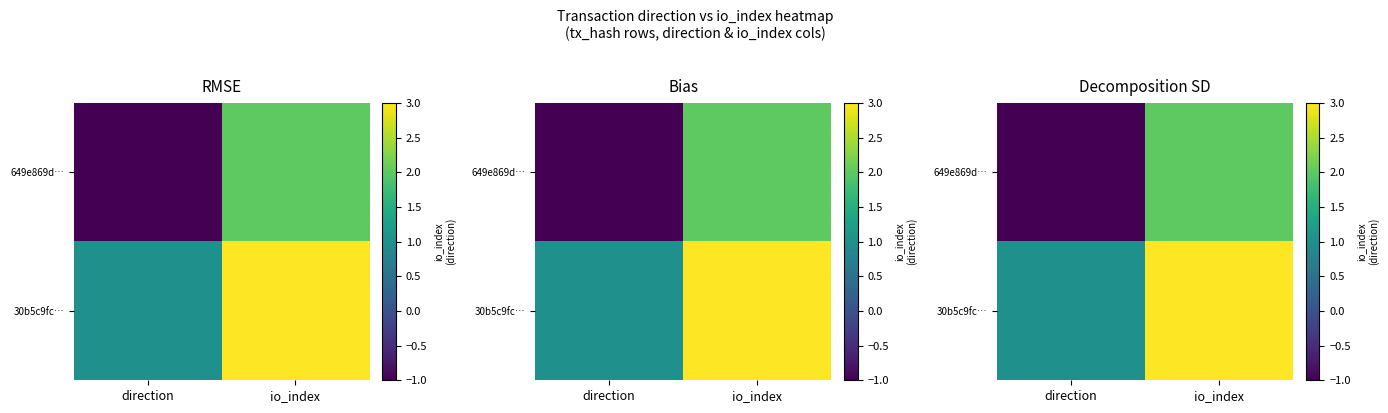

At how many categories does at least one series exceed 1?

1